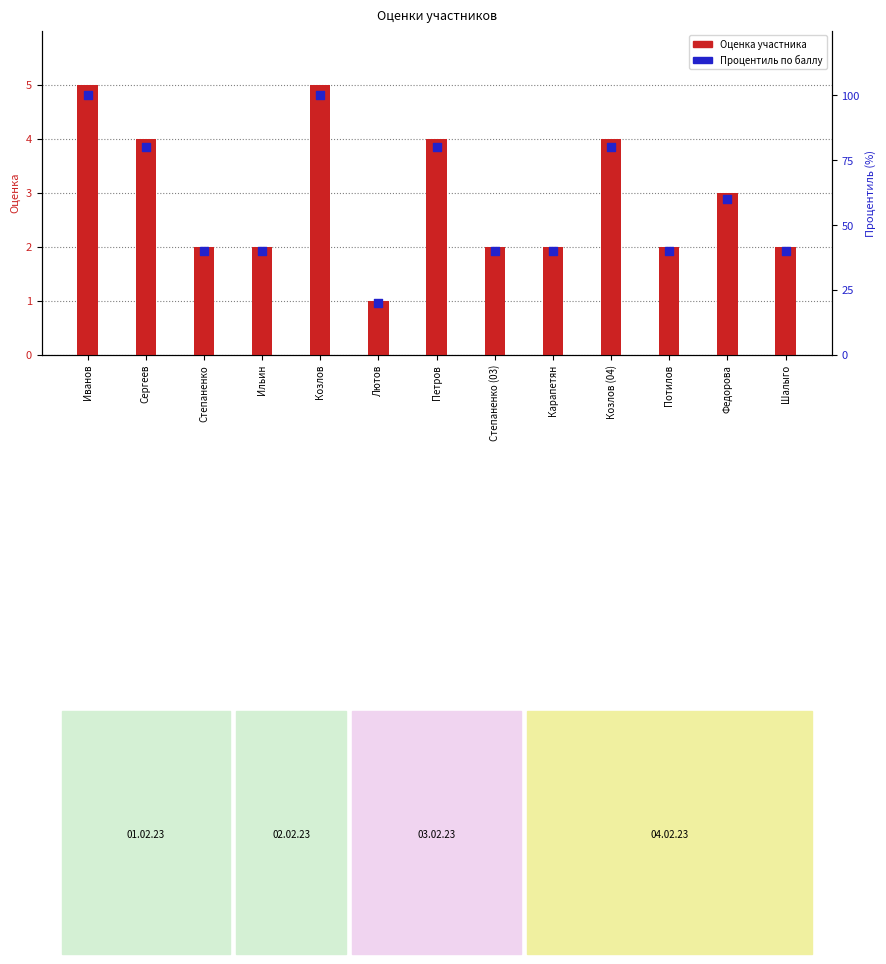

Which series reaches the maximum Y coordinate?

Процентиль